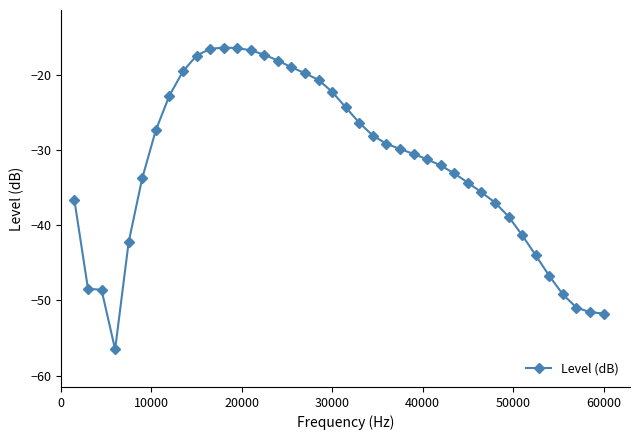

What is the difference between the maximum and minimum values?

40.2